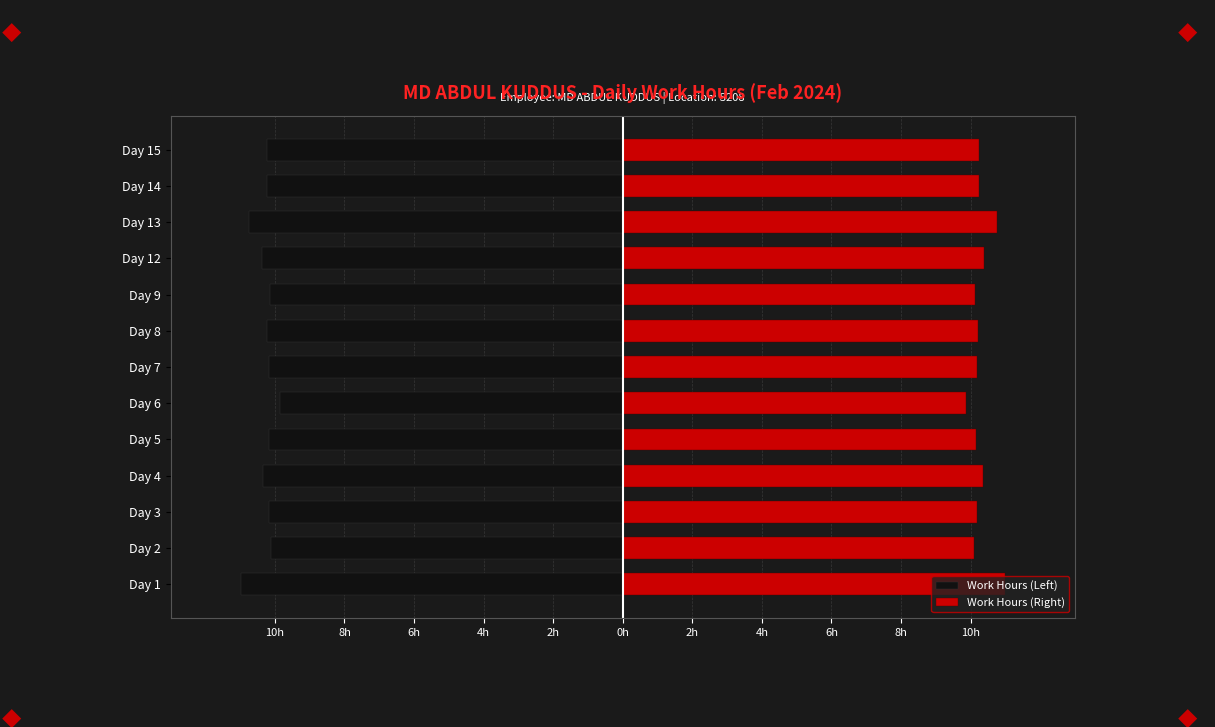

What is the sum of all Work Hours (Left) values?

-133.7